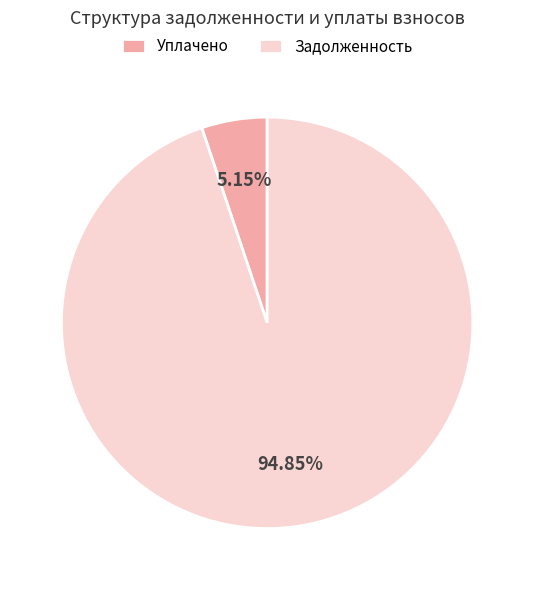

Count the number of slices in the pie.

2